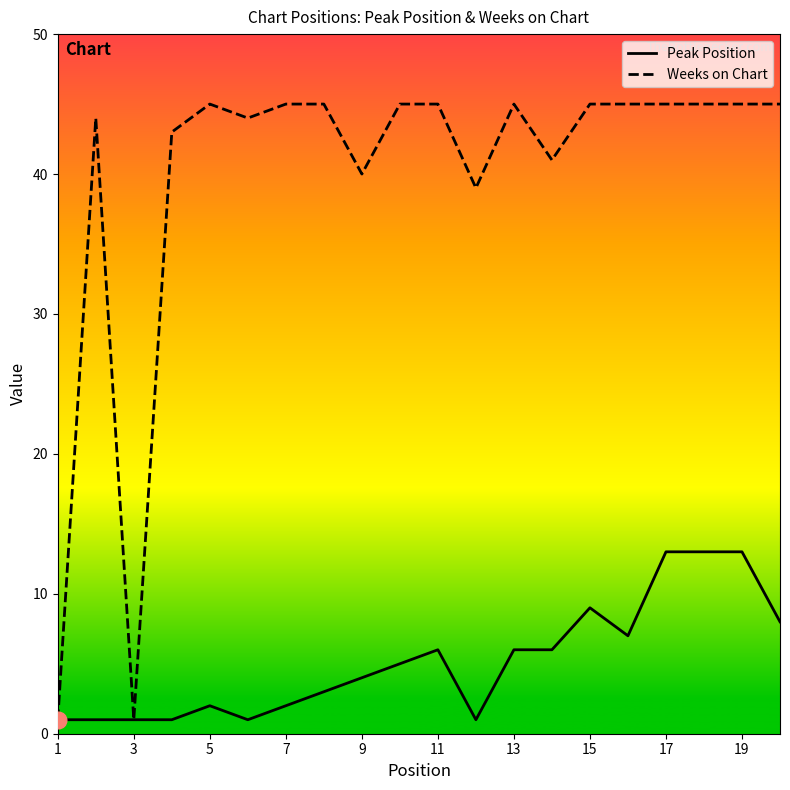

Which series has the largest total across all categories?

Weeks on Chart